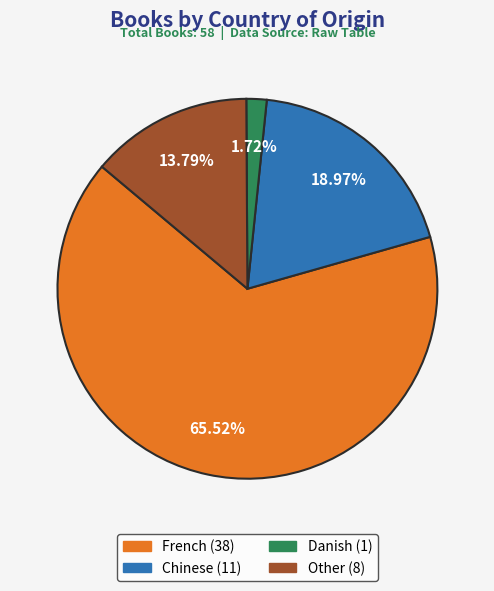

Does any single category account for the majority?

Yes